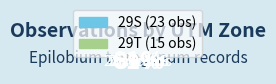

Is it true that 29S is 51% of the pie?

False